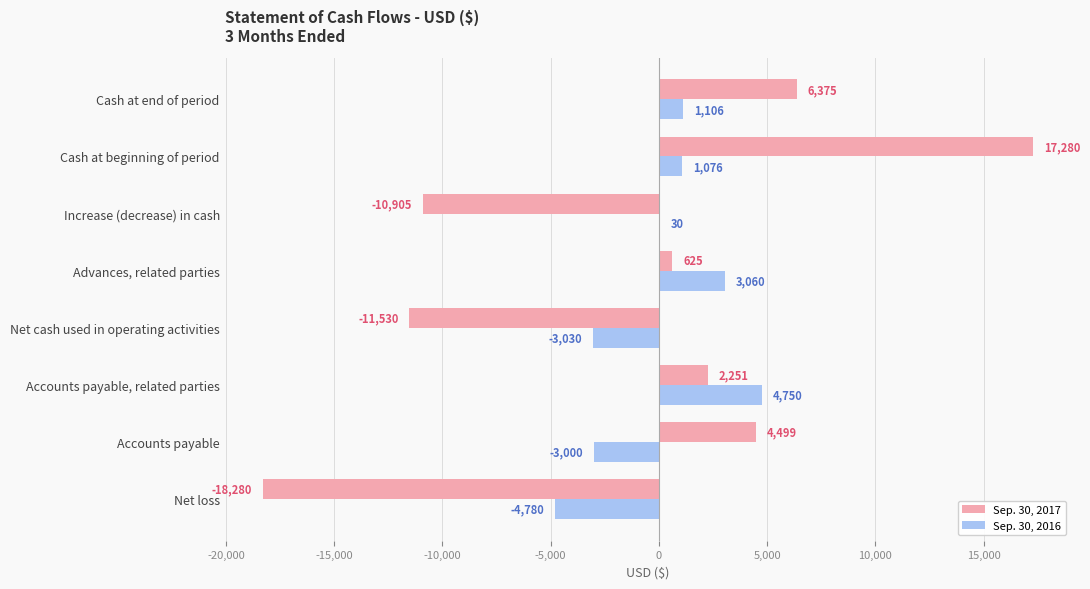

What value does the Sep. 30, 2016 series have at Increase (decrease) in cash, to the nearest 50?

50